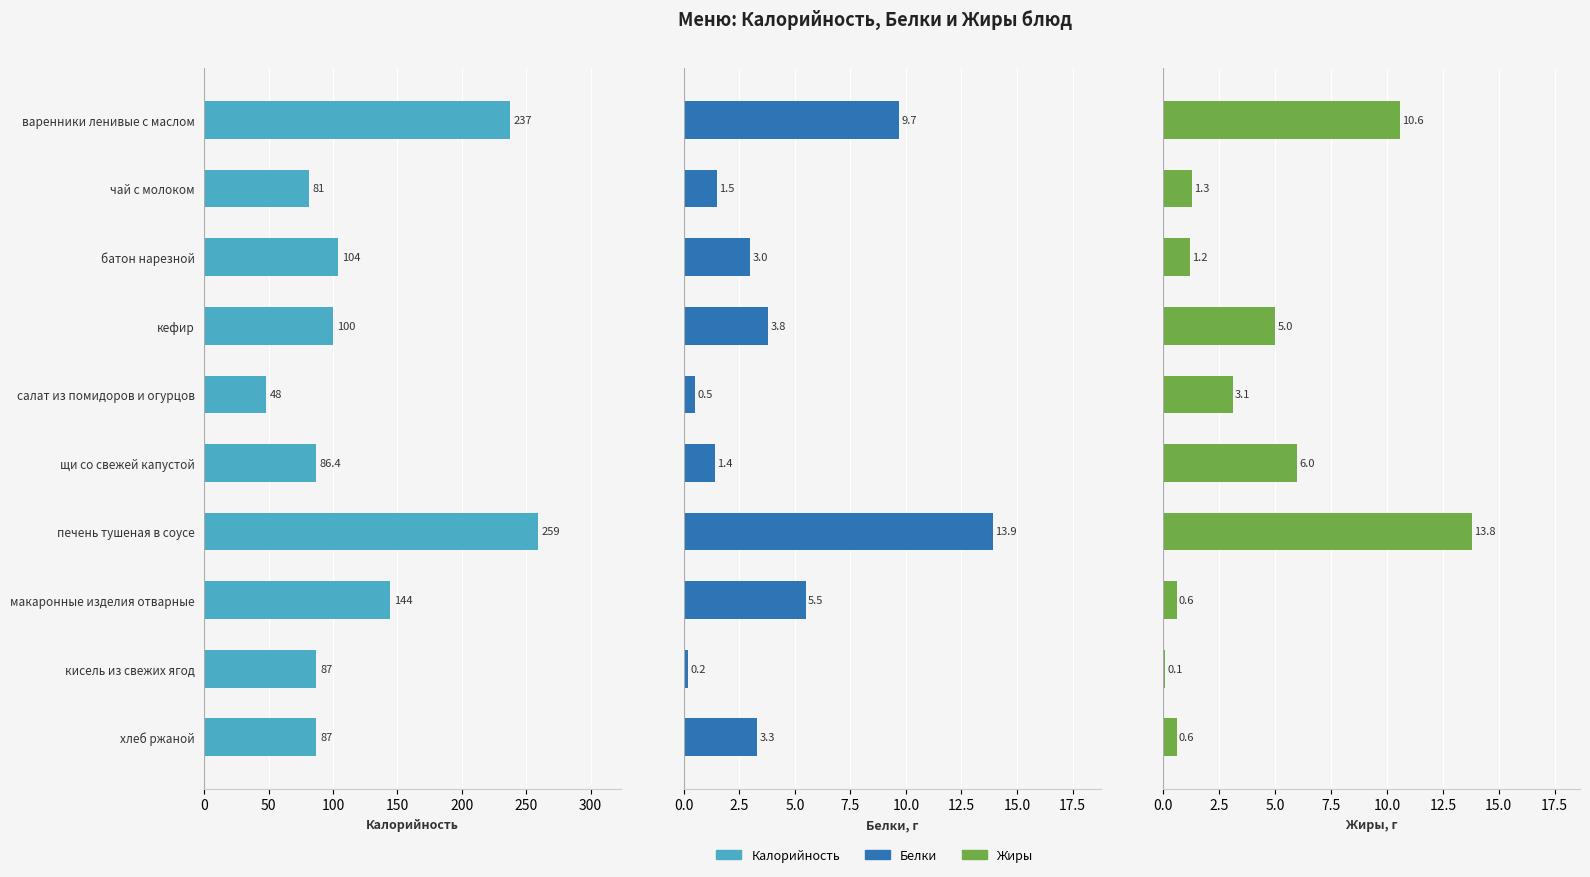

How many values in the Калорийность series exceed 100?

4